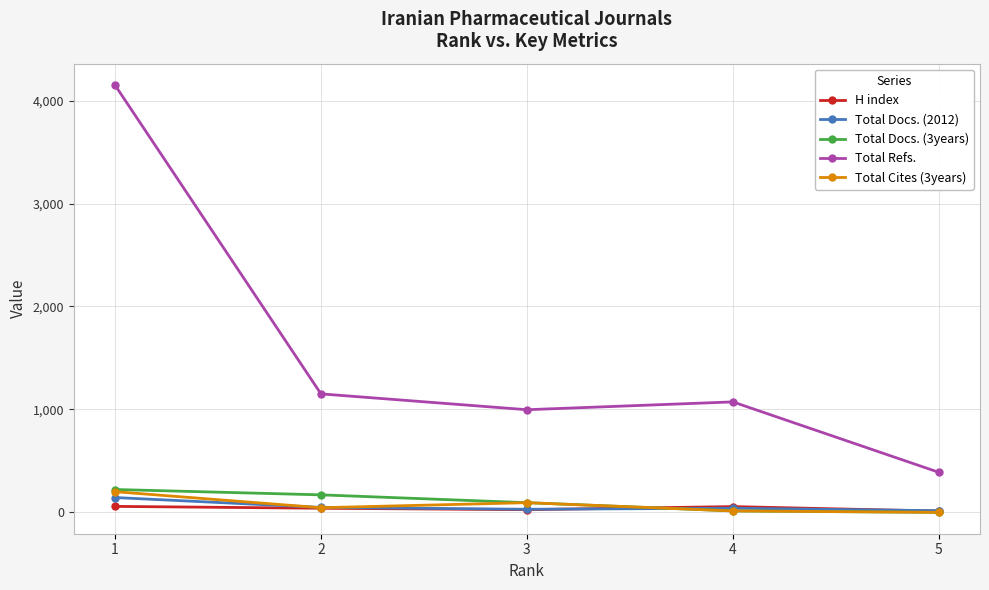

Between 1 and 2, which series saw the biggest shift?

Total Refs.